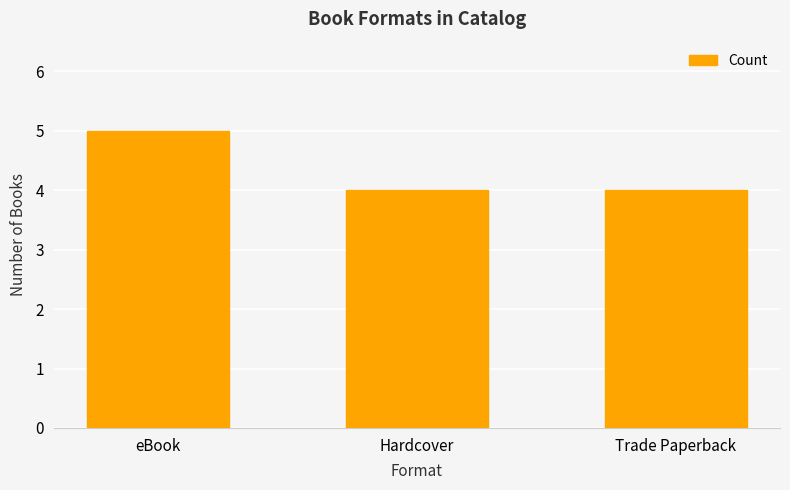

Are the bars horizontal?

No